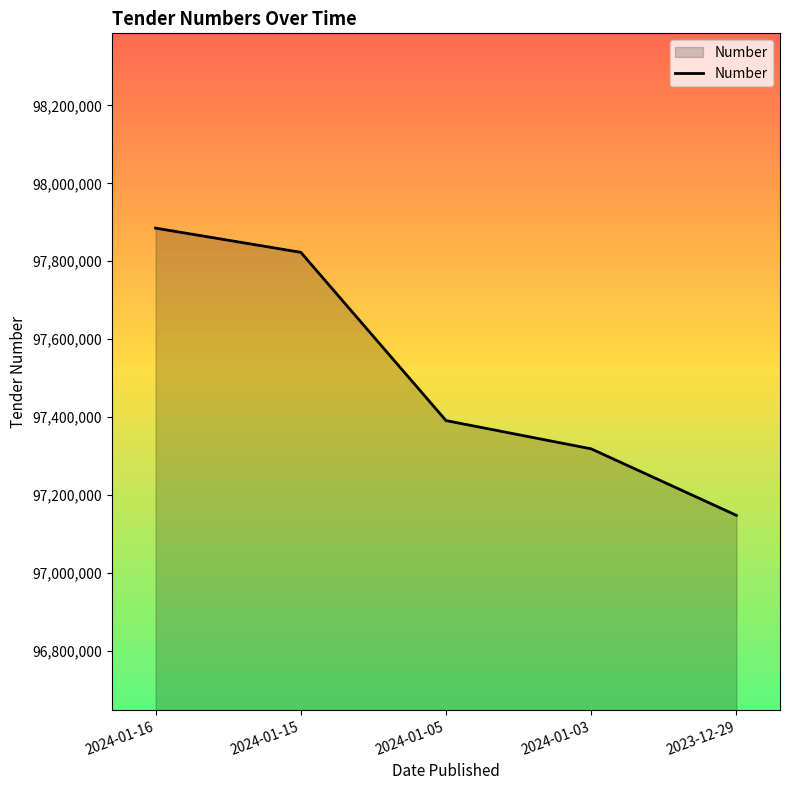

What is the difference between the values at 2024-01-03 and 2024-01-05?

72558